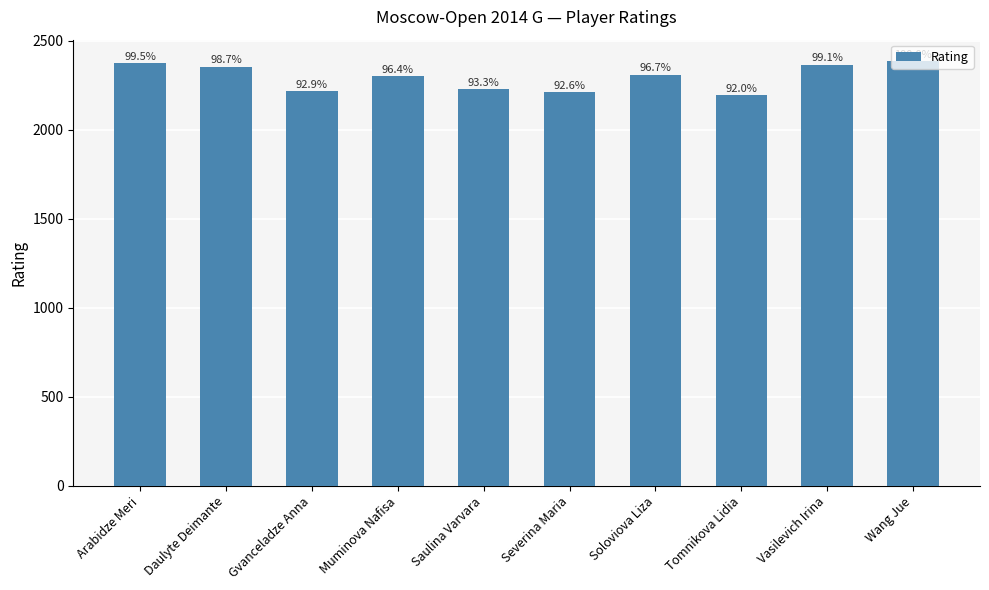

What is the maximum value shown in the chart?

2386